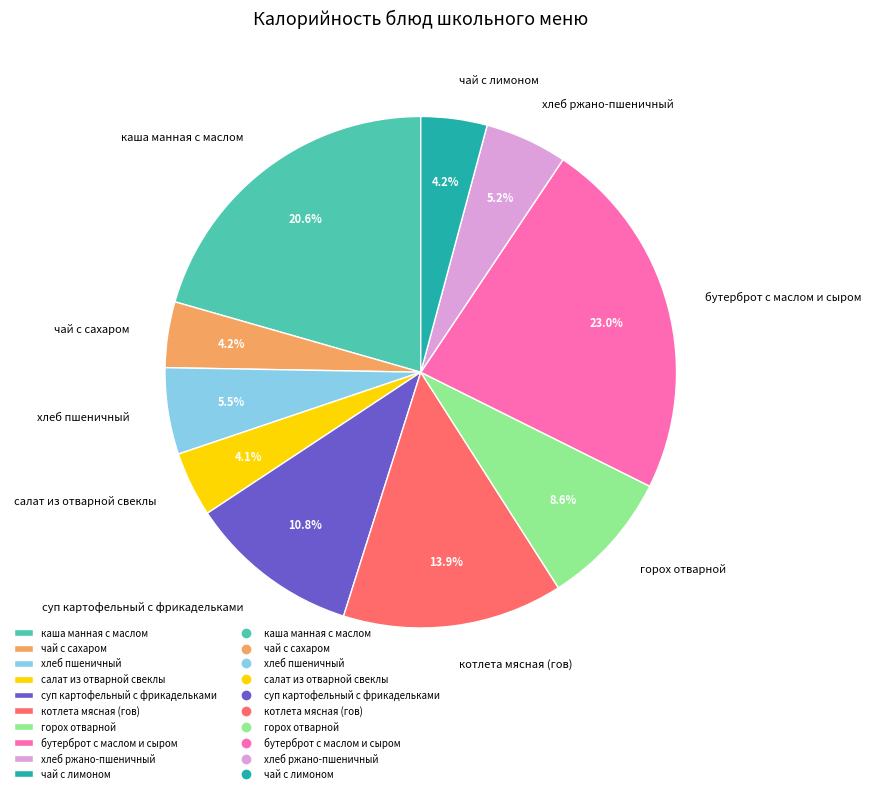

Is чай с сахаром the majority of the pie?

No